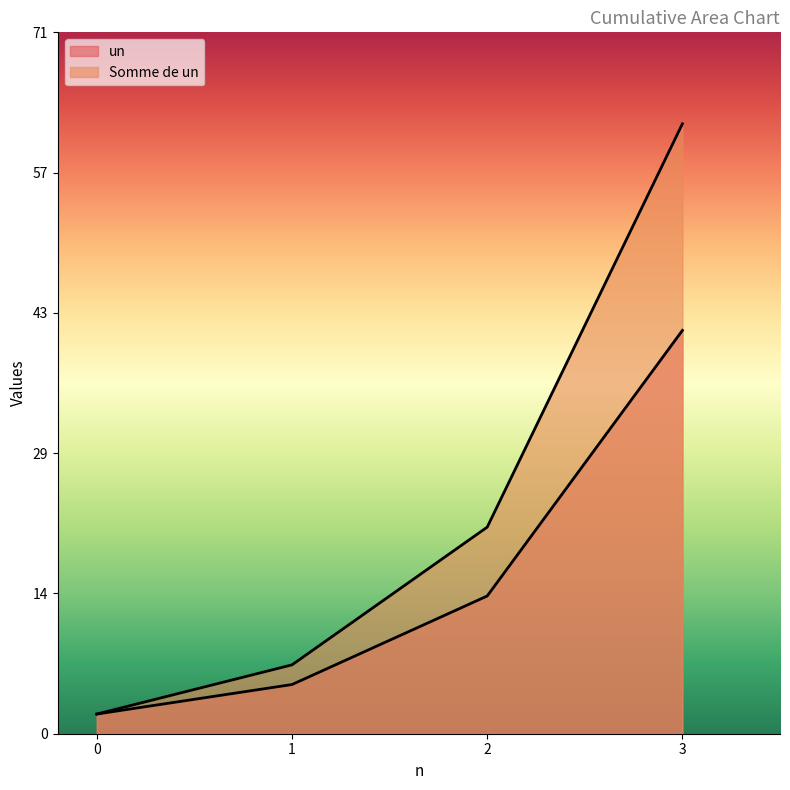

True or false: Somme de un has more than 1 interior local peaks.

False